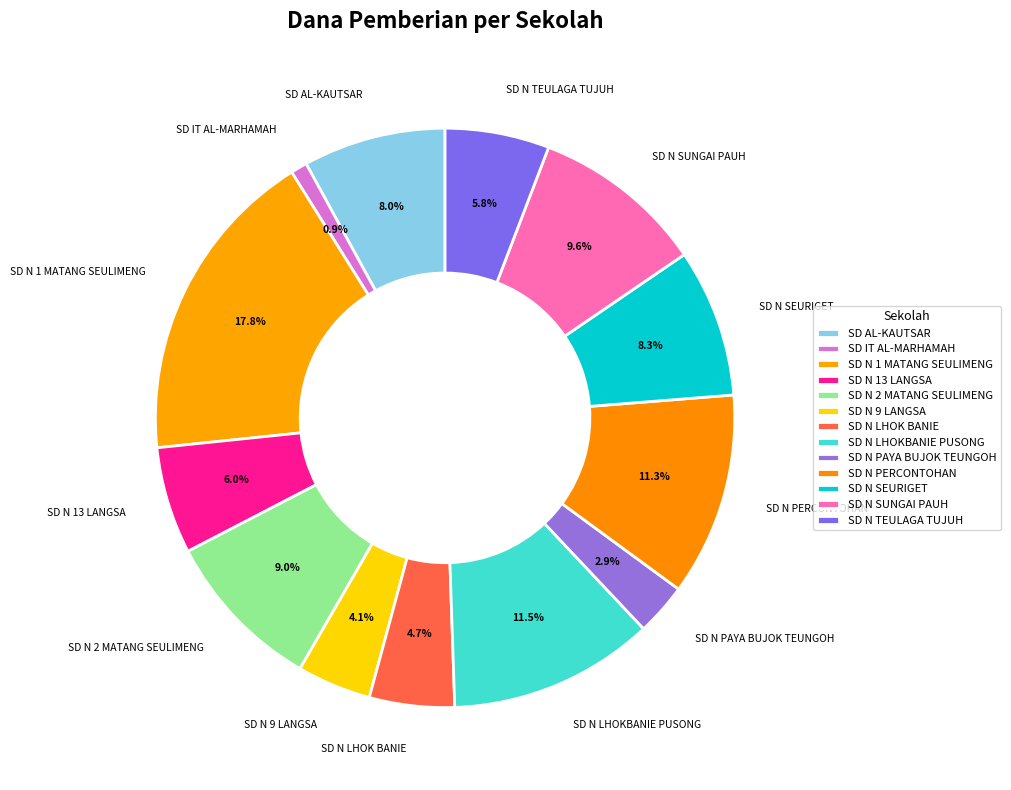

The SD AL-KAUTSAR slice represents 8% of the pie. True or false?

True